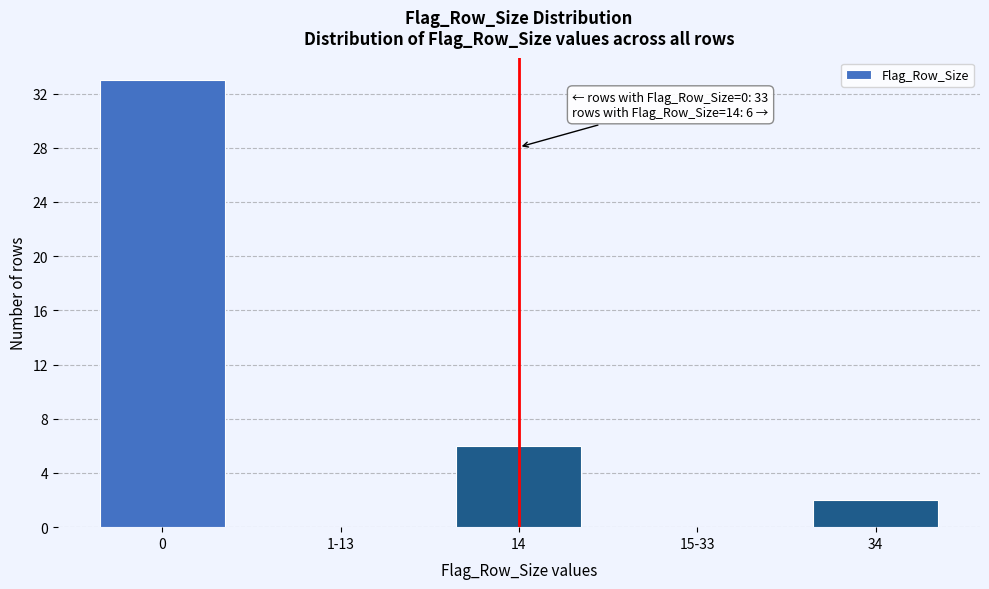

Reading left to right, extract all data points from this chart.

0=33	1-13=0	14=6	15-33=0	34=2